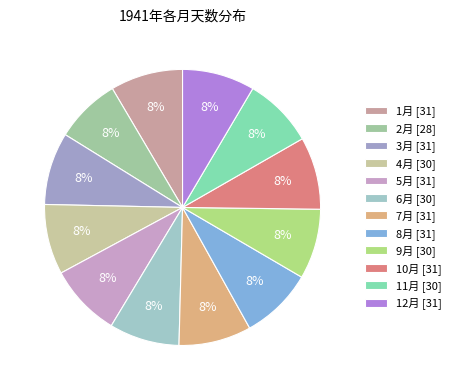

Is 12月 the majority of the pie?

No